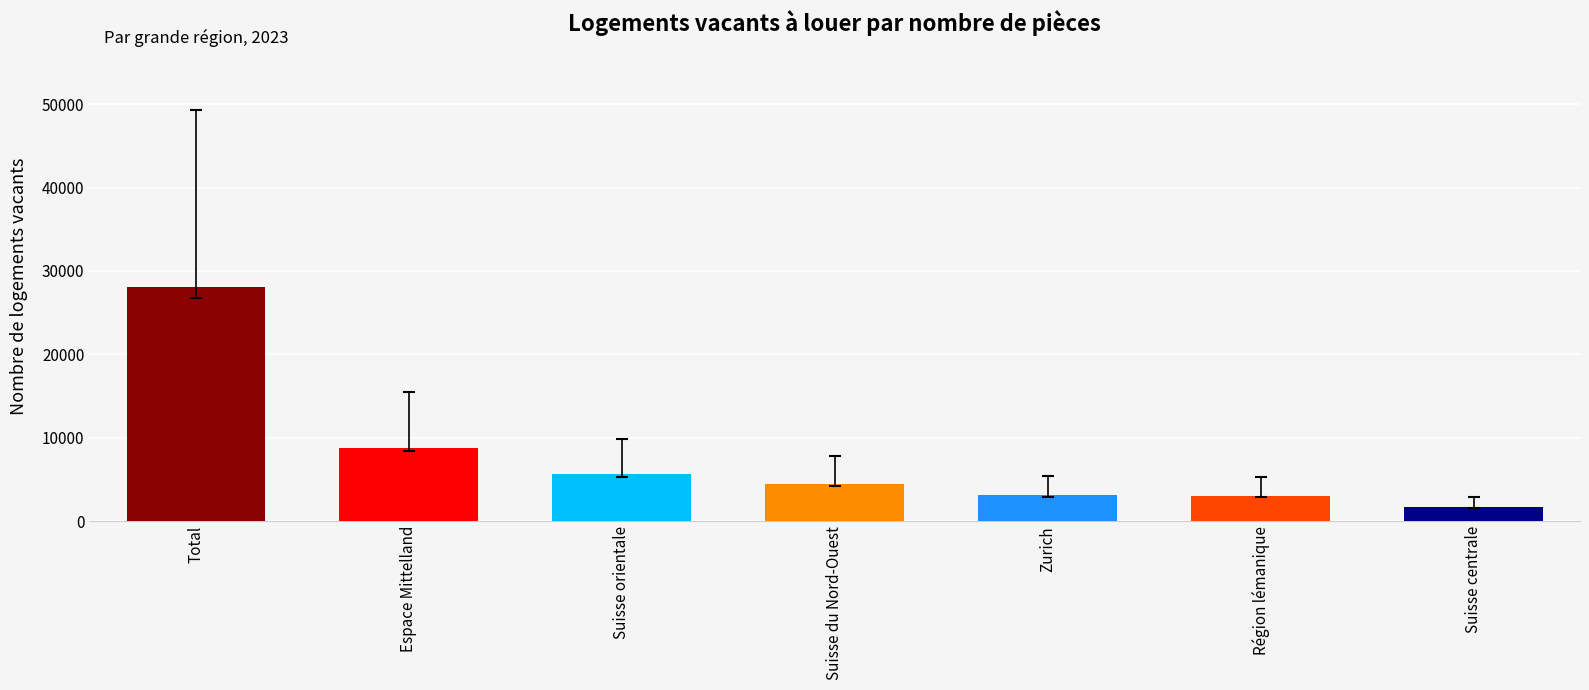

The chart shows a value of 28138 at Total. True or false?

True